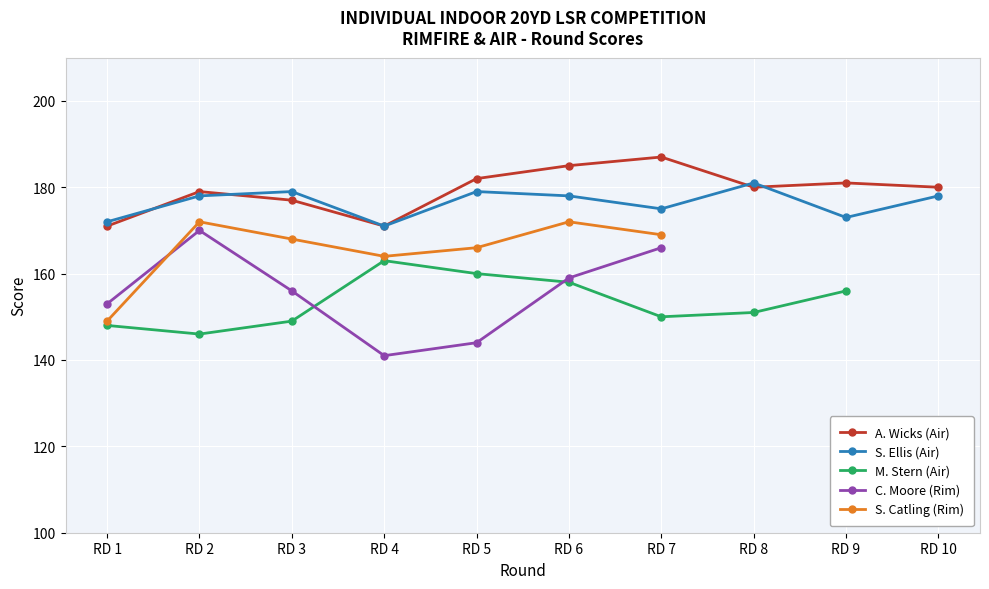

What is the average value of the S. Ellis (Air) series?

176